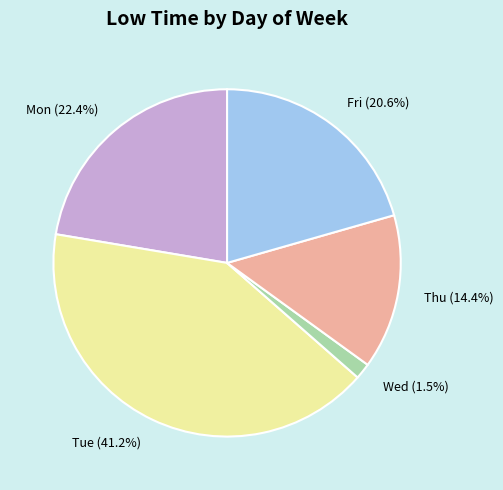

To the nearest percent, what percentage of the pie is Thu?

14%